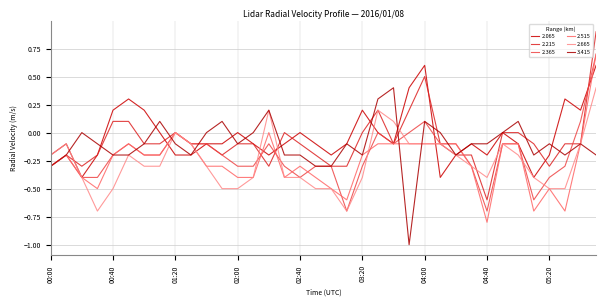

Is this an area chart (filled region under the line)?

No